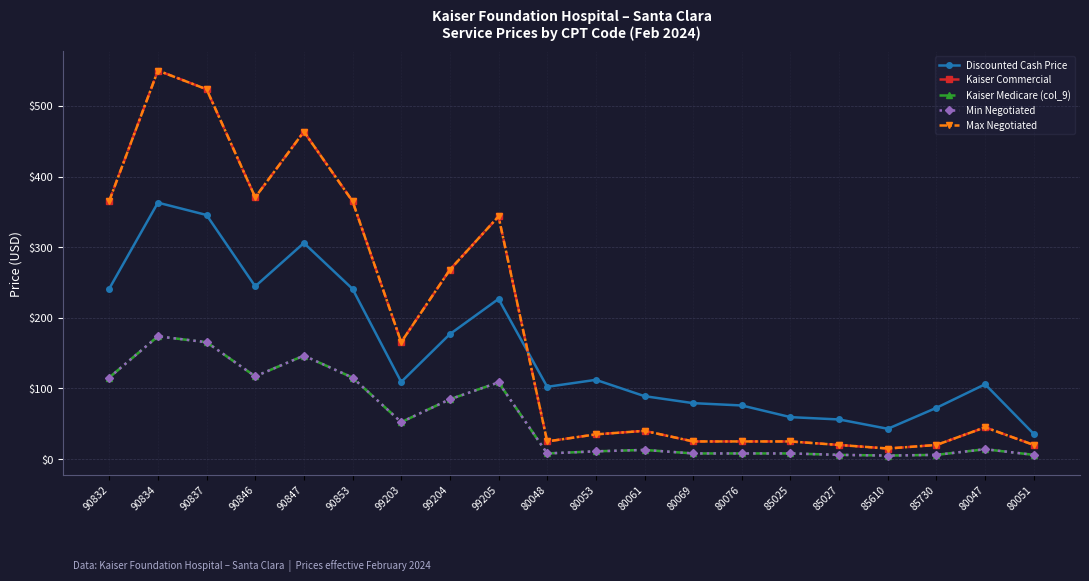

Does the chart have visible grid lines?

Yes